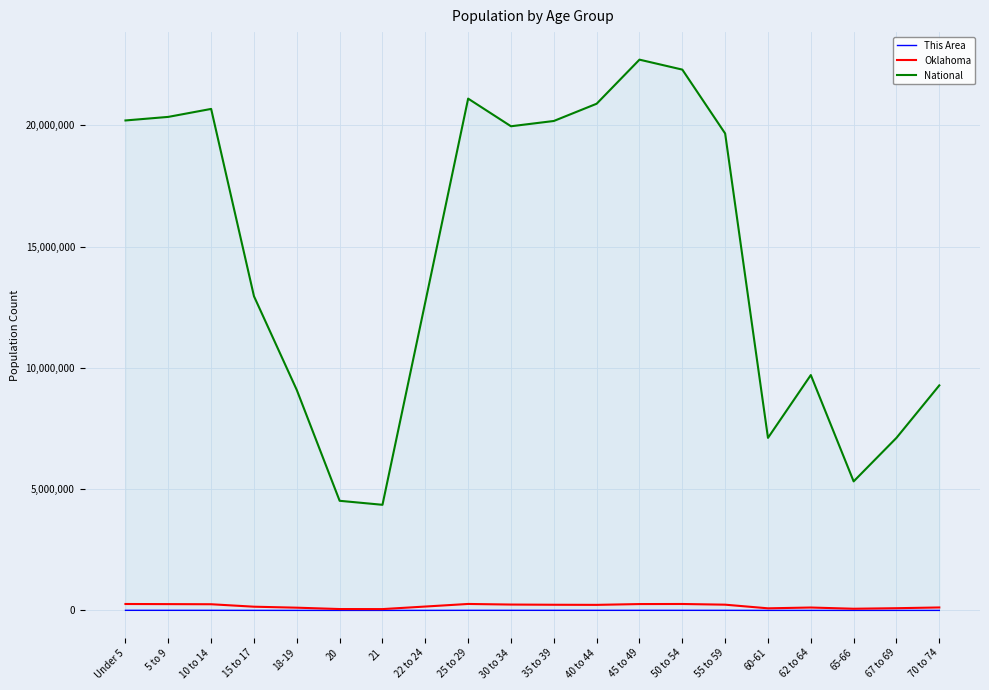

At which label is This Area closest to 1940?

15 to 17